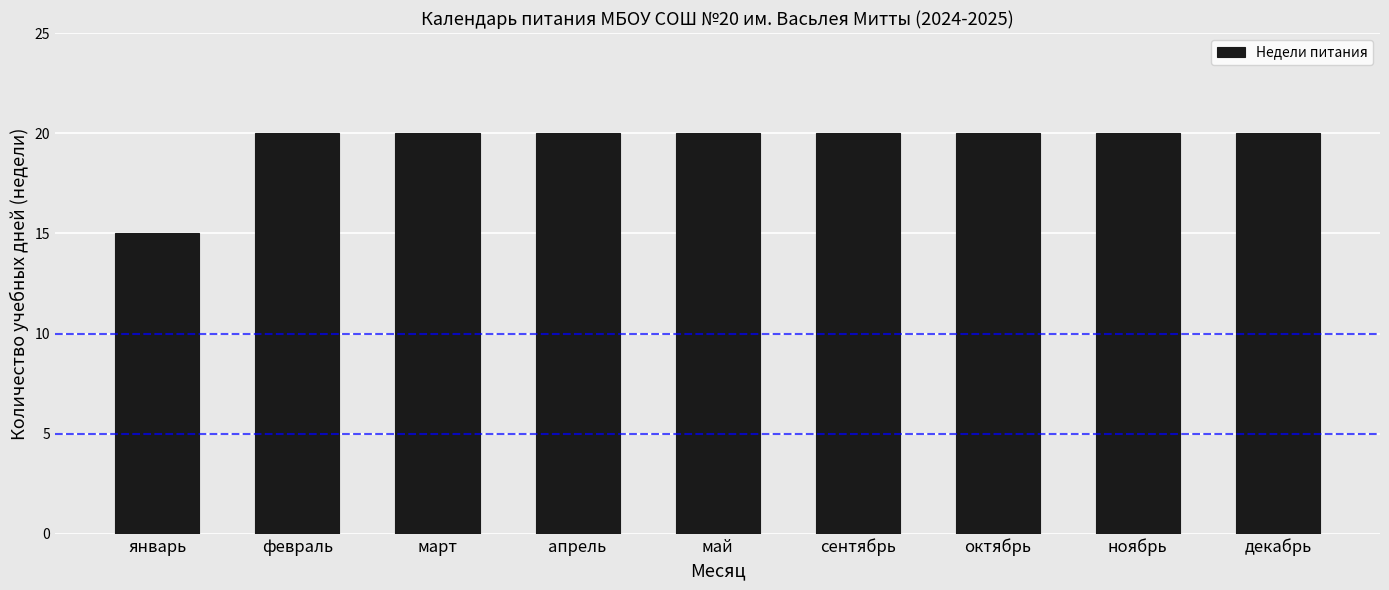

Read the value at сентябрь.

20